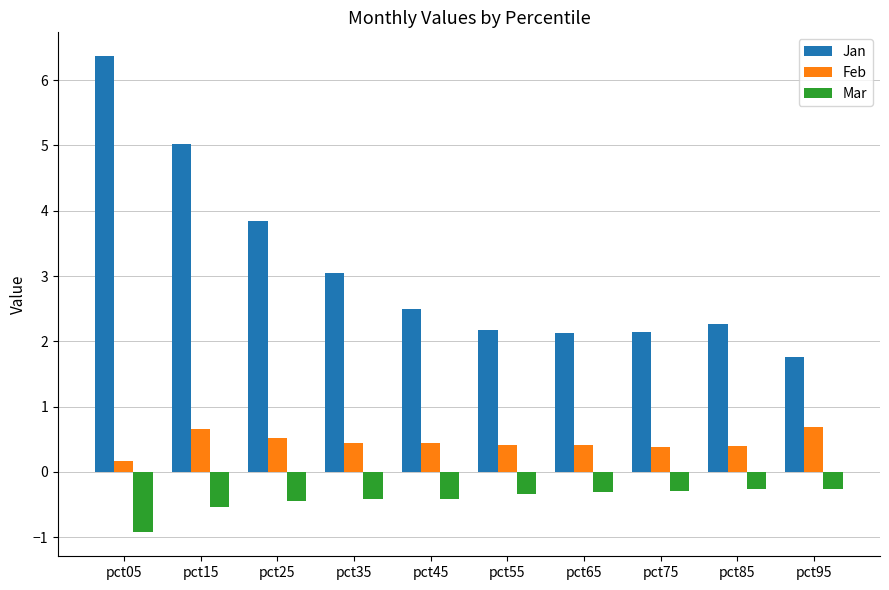

What is the approximate value of Feb at pct35?

0.4